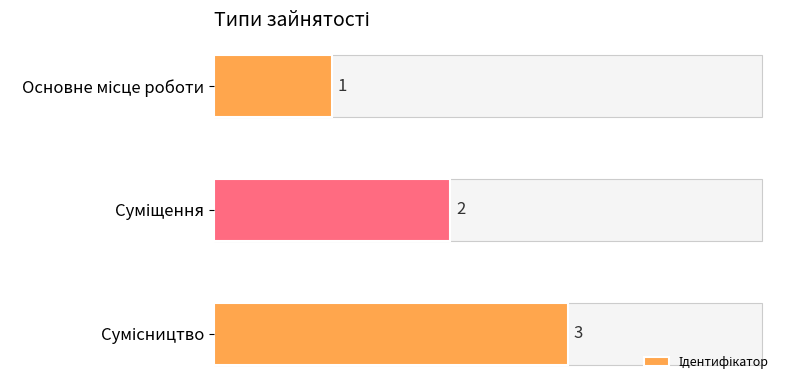

How many values are between 1 and 3?

3